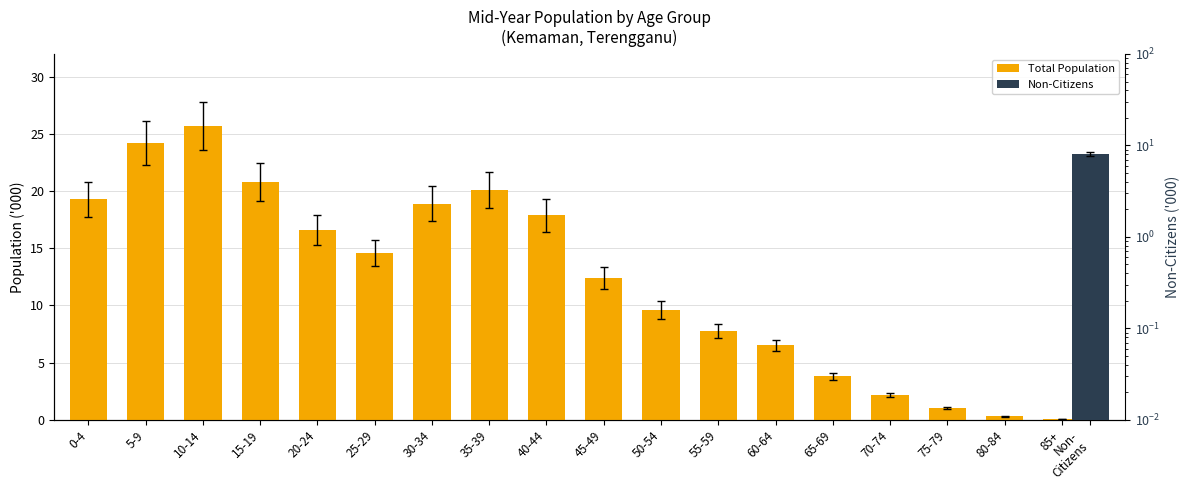

How many categories are shown in the chart?

18